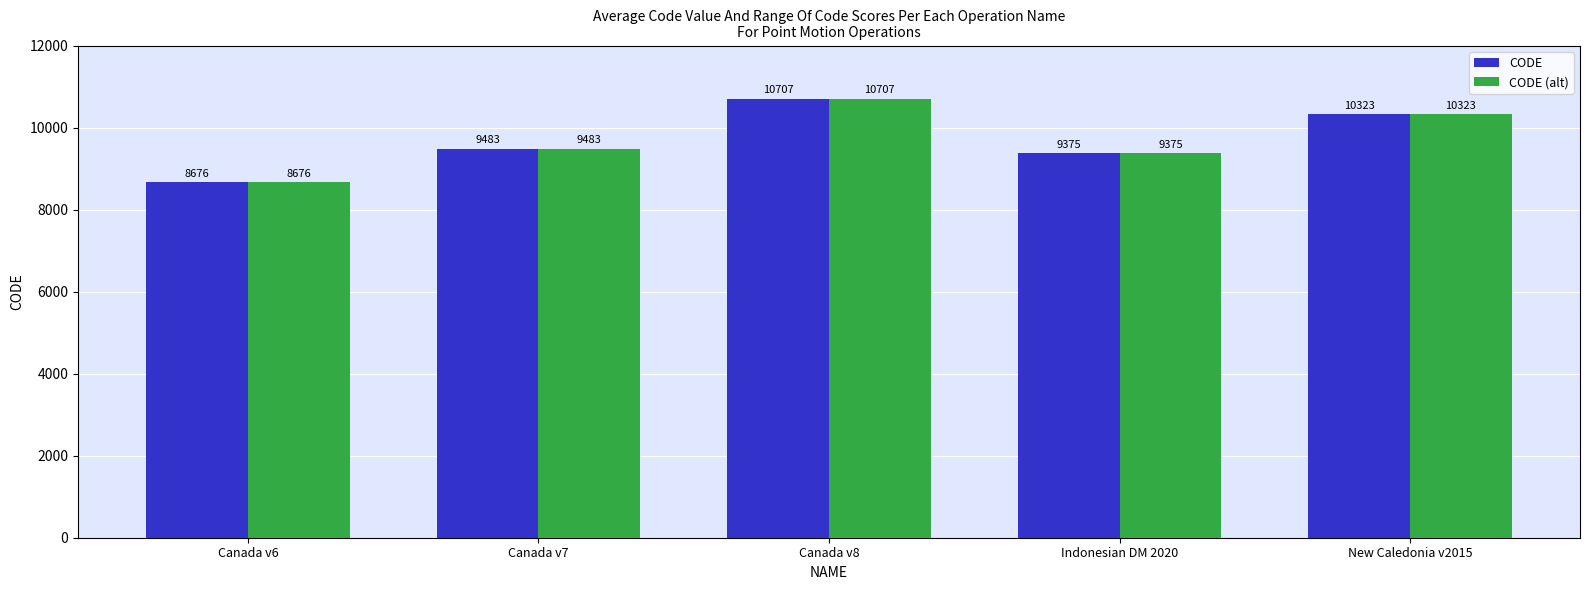

How many values in the CODE series are below 9483?

2